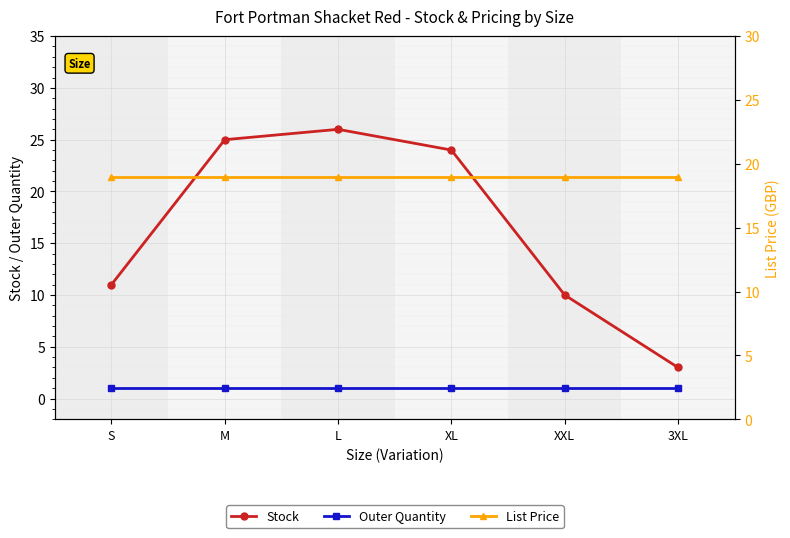

The List Price series shows 18.9 at XXL. True or false?

True